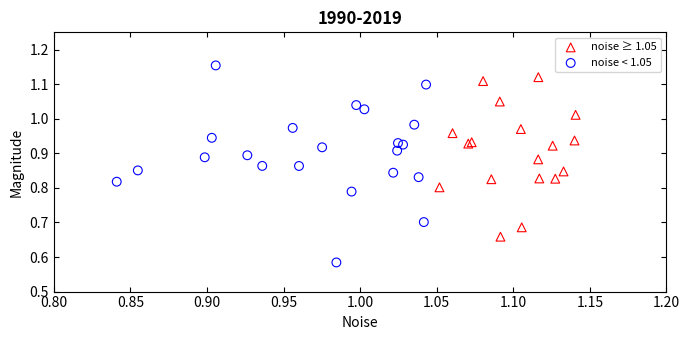

What are all the series names shown in the legend?

noise ≥ 1.05, noise < 1.05